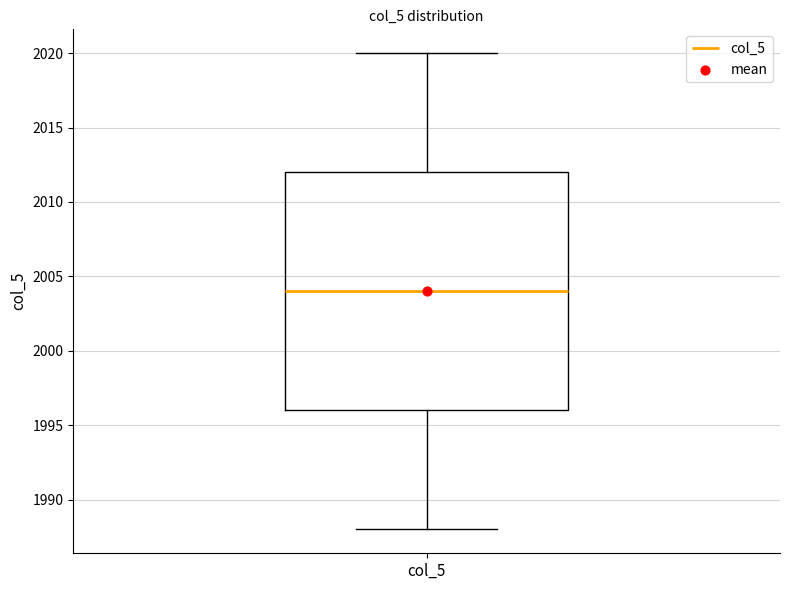

Where does the median line of the box for col_5 sit on the y-axis? The values are not printed on the chart, so give them approximately, as read against the axis.

2004